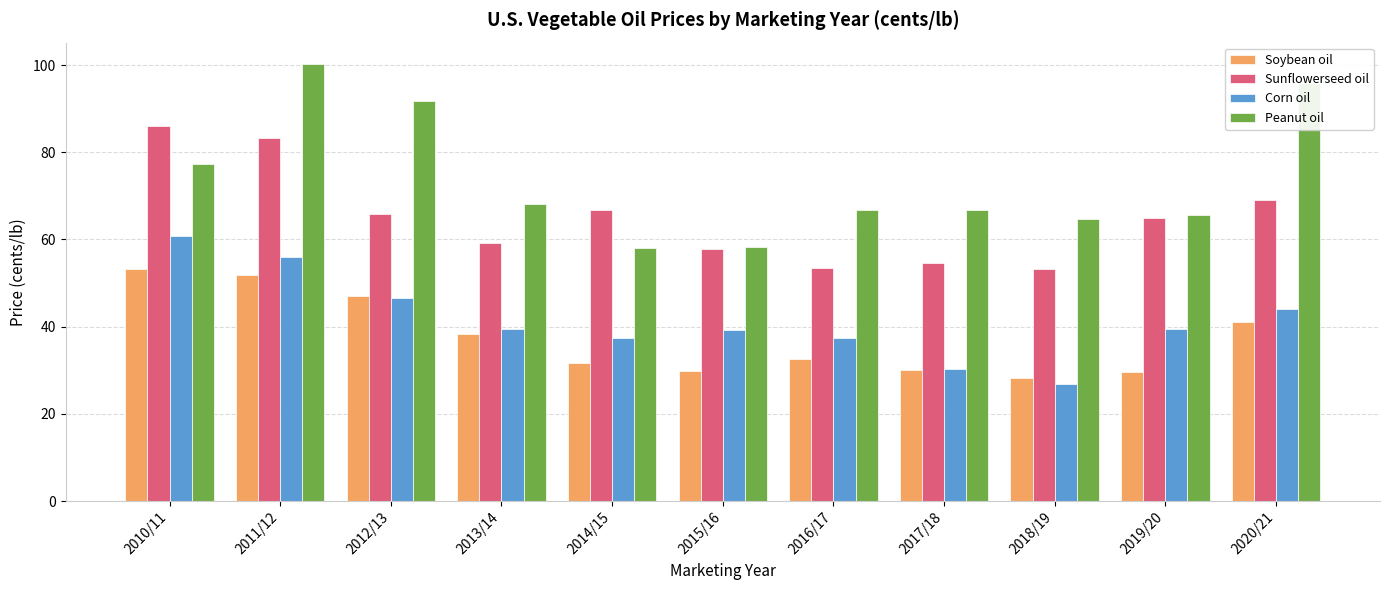

What is the label of the 8th bar from the left?

2017/18